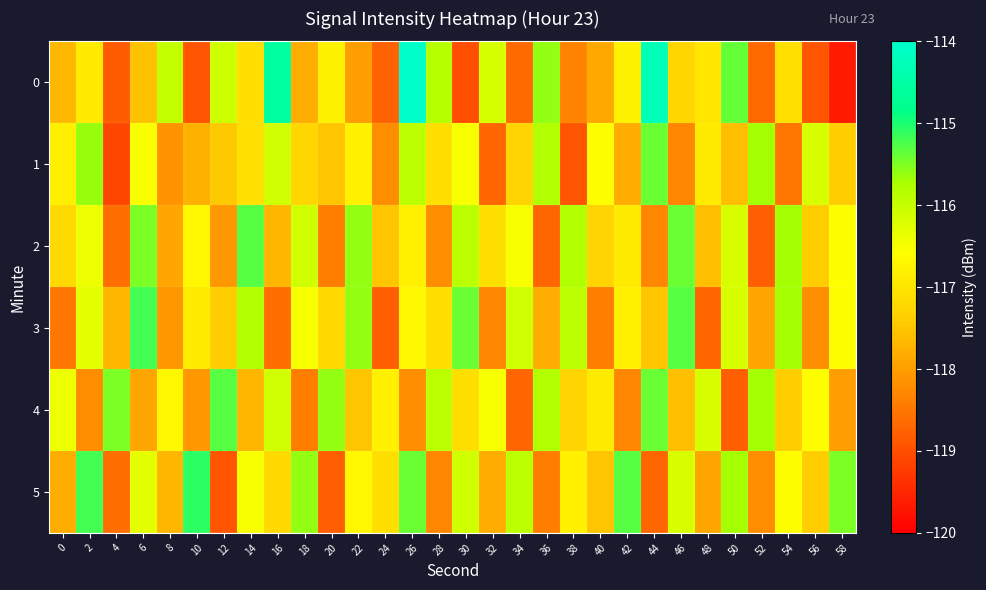

Count the number of data series in this chart.

6